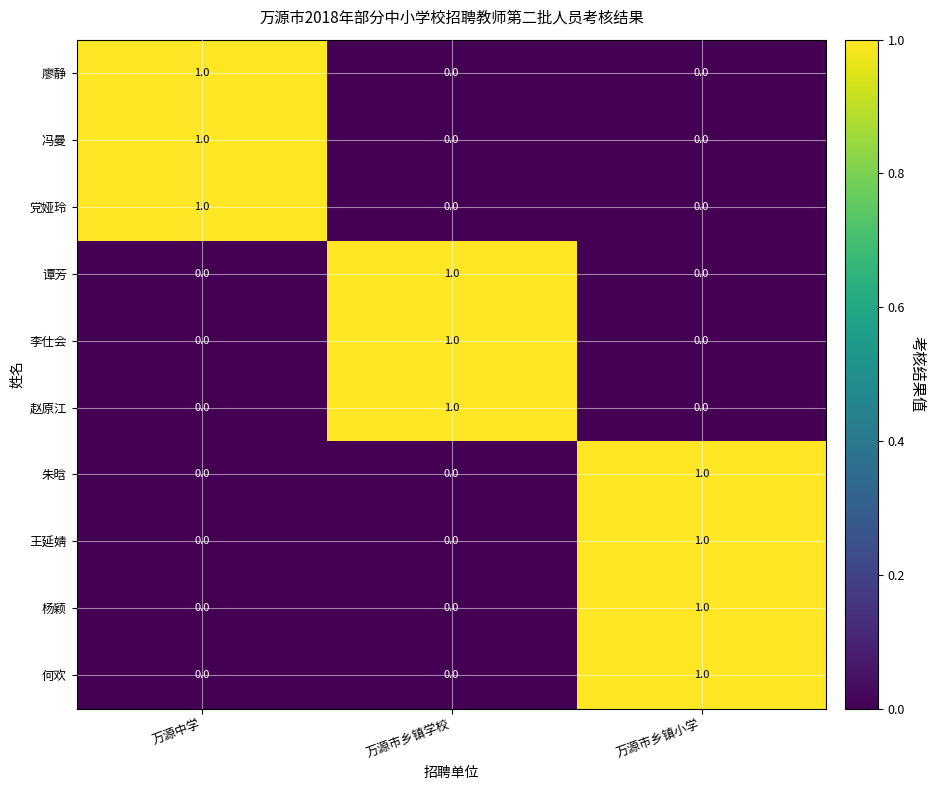

Reading left to right, extract all data points from this chart.

廖静: 1	0	0
冯曼: 1	0	0
党娅玲: 1	0	0
谭芳: 0	1	0
李仕会: 0	1	0
赵原江: 0	1	0
朱晗: 0	0	1
王延婧: 0	0	1
杨颖: 0	0	1
何欢: 0	0	1